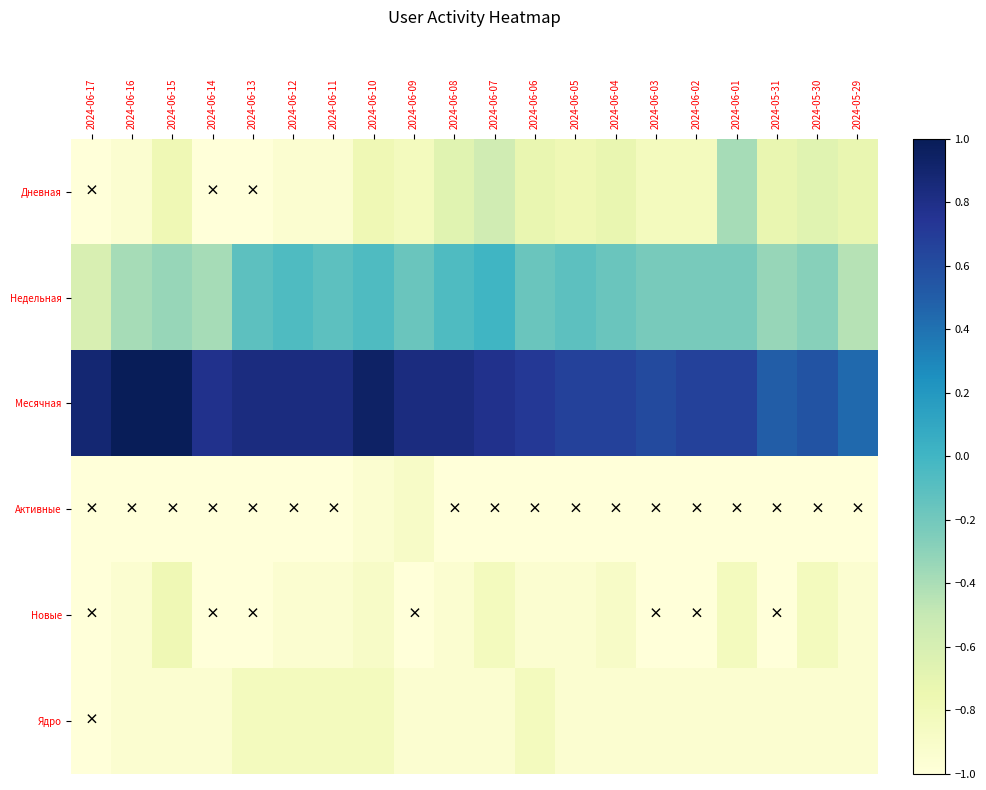

Reading left to right, extract all data points from this chart.

Дневная: 2024-06-17=-1.0	2024-06-16=-0.9	2024-06-15=-0.8	2024-06-14=-1.0	2024-06-13=-1.0	2024-06-12=-0.9	2024-06-11=-0.9	2024-06-10=-0.8	2024-06-09=-0.8	2024-06-08=-0.7	2024-06-07=-0.6	2024-06-06=-0.7	2024-06-05=-0.8	2024-06-04=-0.7	2024-06-03=-0.8	2024-06-02=-0.8	2024-06-01=-0.4	2024-05-31=-0.7	2024-05-30=-0.7	2024-05-29=-0.7
Недельная: 2024-06-17=-0.6	2024-06-16=-0.4	2024-06-15=-0.3	2024-06-14=-0.4	2024-06-13=-0.1	2024-06-12=-0.1	2024-06-11=-0.1	2024-06-10=-0.1	2024-06-09=-0.2	2024-06-08=-0.1	2024-06-07=0.0	2024-06-06=-0.2	2024-06-05=-0.1	2024-06-04=-0.2	2024-06-03=-0.2	2024-06-02=-0.2	2024-06-01=-0.2	2024-05-31=-0.3	2024-05-30=-0.3	2024-05-29=-0.4
Месячная: 2024-06-17=0.9	2024-06-16=1.0	2024-06-15=1.0	2024-06-14=0.8	2024-06-13=0.8	2024-06-12=0.8	2024-06-11=0.8	2024-06-10=0.9	2024-06-09=0.8	2024-06-08=0.8	2024-06-07=0.8	2024-06-06=0.7	2024-06-05=0.7	2024-06-04=0.7	2024-06-03=0.6	2024-06-02=0.7	2024-06-01=0.7	2024-05-31=0.5	2024-05-30=0.6	2024-05-29=0.4
Активные: 2024-06-17=-1.0	2024-06-16=-1.0	2024-06-15=-1.0	2024-06-14=-1.0	2024-06-13=-1.0	2024-06-12=-1.0	2024-06-11=-1.0	2024-06-10=-0.9	2024-06-09=-0.9	2024-06-08=-1.0	2024-06-07=-1.0	2024-06-06=-1.0	2024-06-05=-1.0	2024-06-04=-1.0	2024-06-03=-1.0	2024-06-02=-1.0	2024-06-01=-1.0	2024-05-31=-1.0	2024-05-30=-1.0	2024-05-29=-1.0
Новые: 2024-06-17=-1.0	2024-06-16=-0.9	2024-06-15=-0.8	2024-06-14=-1.0	2024-06-13=-1.0	2024-06-12=-0.9	2024-06-11=-0.9	2024-06-10=-0.9	2024-06-09=-1.0	2024-06-08=-0.9	2024-06-07=-0.8	2024-06-06=-0.9	2024-06-05=-0.9	2024-06-04=-0.9	2024-06-03=-1.0	2024-06-02=-1.0	2024-06-01=-0.8	2024-05-31=-1.0	2024-05-30=-0.8	2024-05-29=-0.9
Ядро: 2024-06-17=-1.0	2024-06-16=-0.9	2024-06-15=-0.9	2024-06-14=-0.9	2024-06-13=-0.8	2024-06-12=-0.8	2024-06-11=-0.8	2024-06-10=-0.8	2024-06-09=-0.9	2024-06-08=-0.9	2024-06-07=-0.9	2024-06-06=-0.8	2024-06-05=-0.9	2024-06-04=-0.9	2024-06-03=-0.9	2024-06-02=-0.9	2024-06-01=-0.9	2024-05-31=-0.9	2024-05-30=-0.9	2024-05-29=-0.9